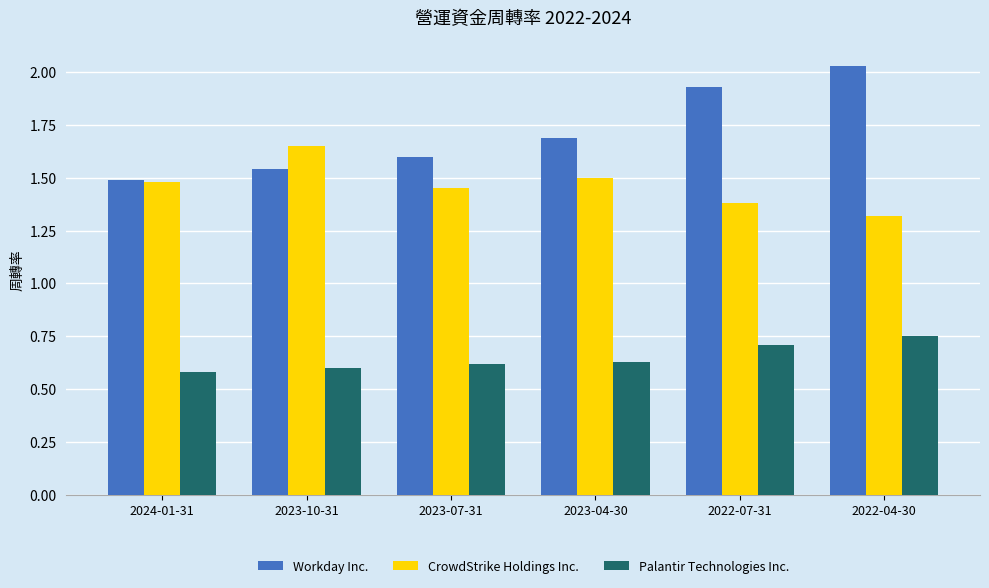

Which series has the largest range (max minus min)?

Workday Inc.